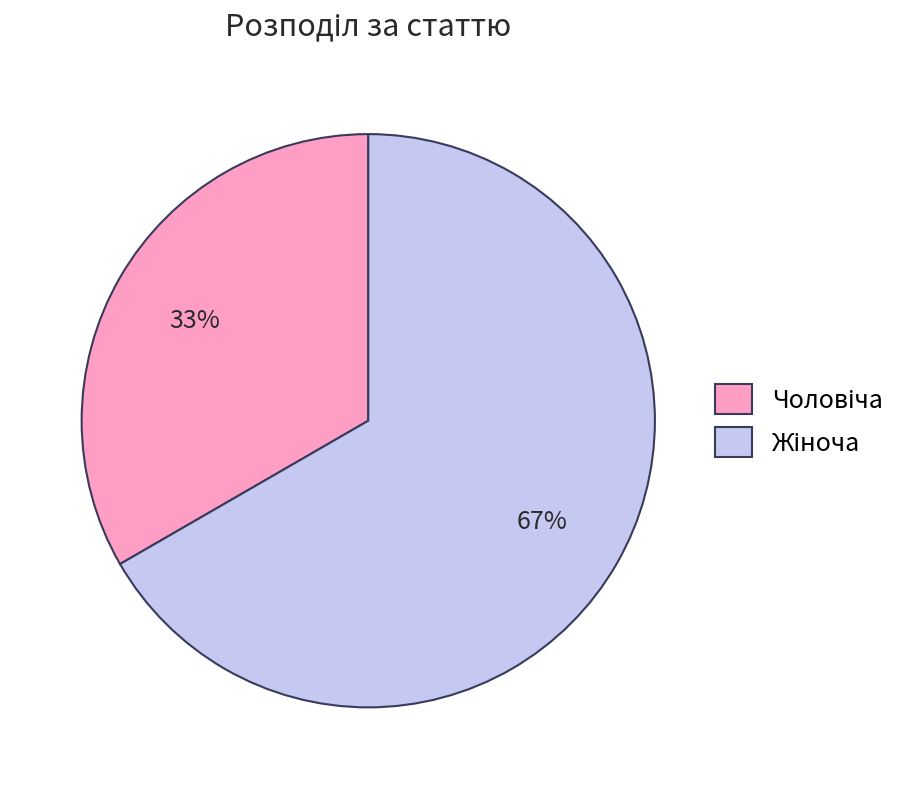

To the nearest percent, what is the average slice percentage?

50%